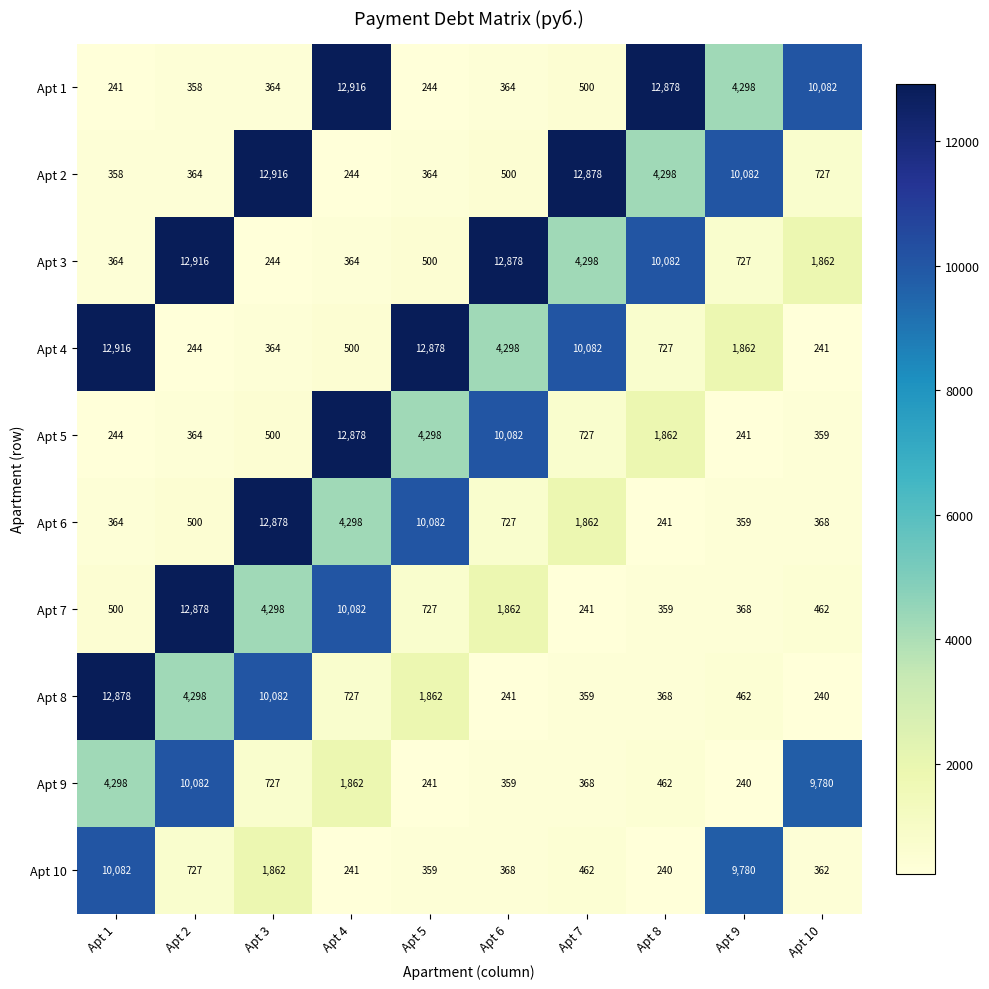

At which label does Apt 10 first exceed 462?

Apt 1